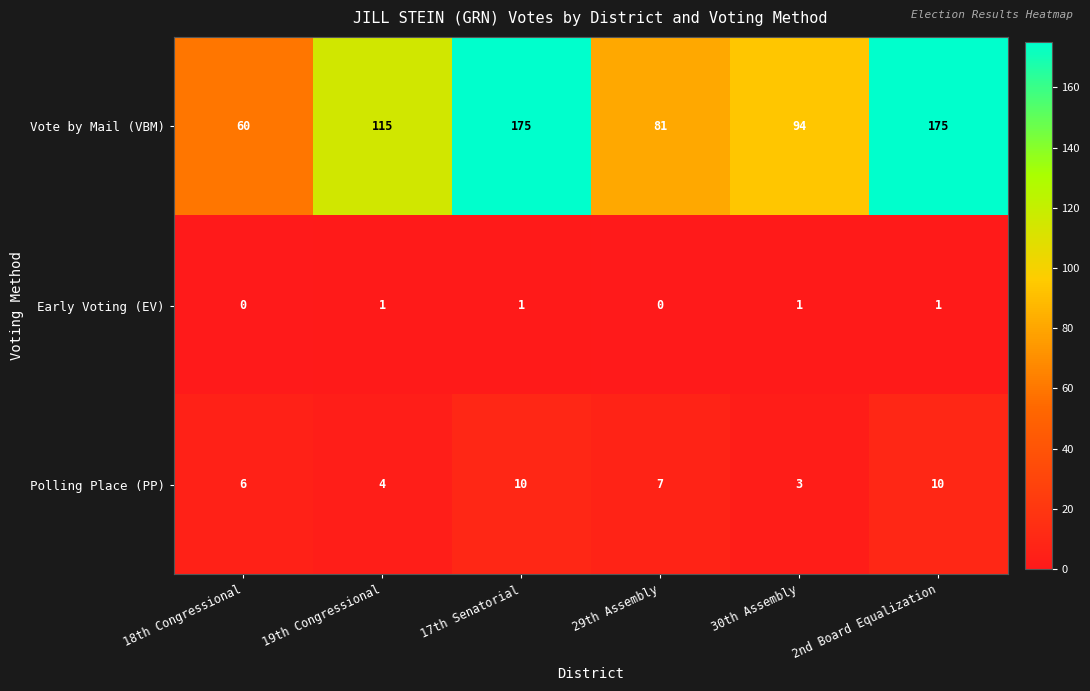

Is it true that Polling Place (PP) equals 6 at 18th Congressional?

True